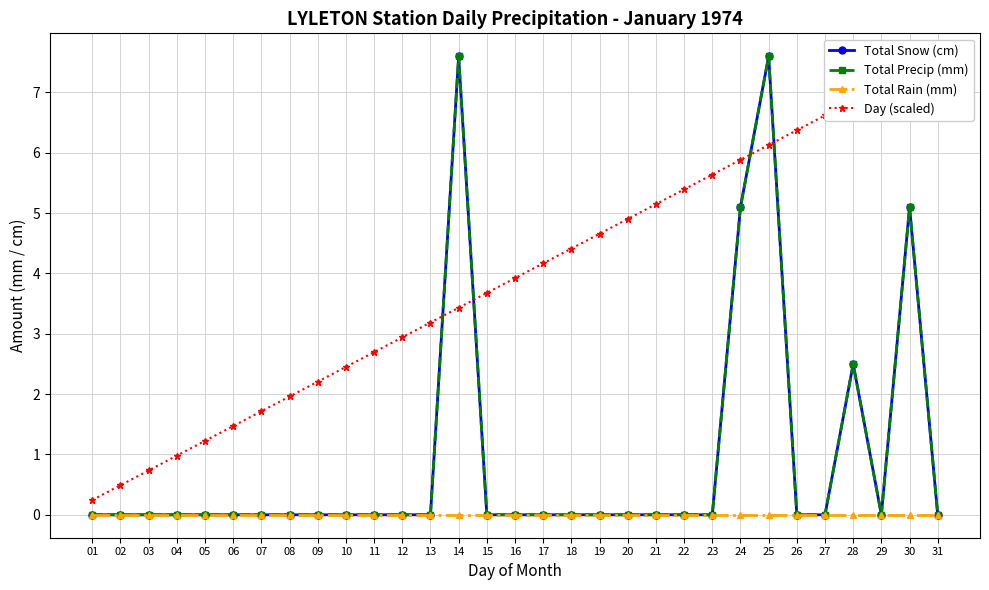

Where is the first local minimum for Total Snow (cm)?

29